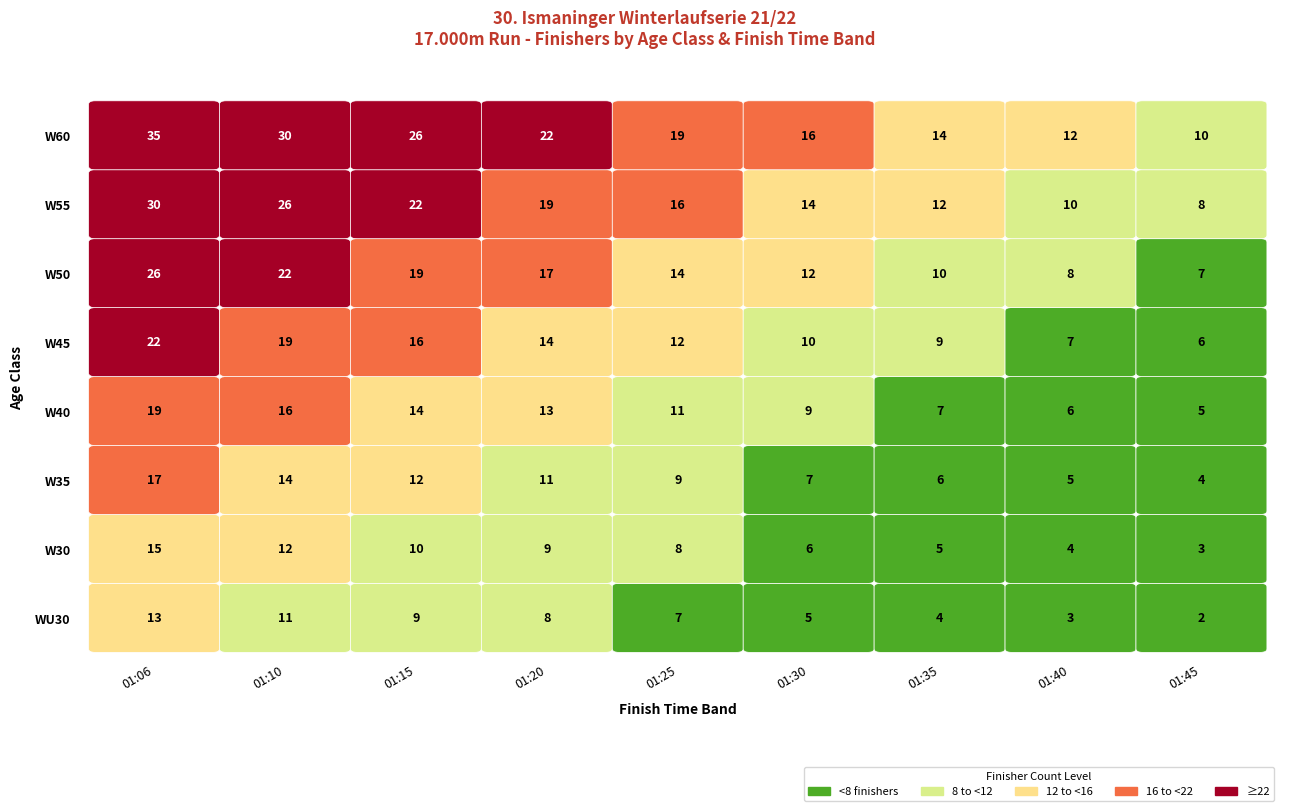

What is the greatest value displayed?

35